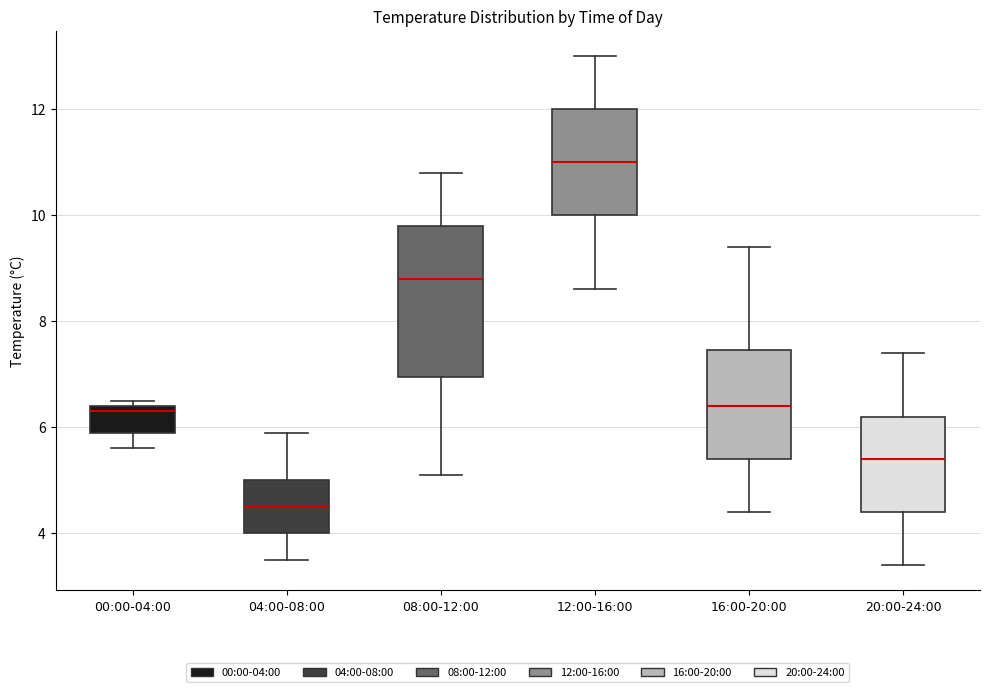

Where is the upper edge of the box for 08:00-12:00 on the y-axis? The values are not printed on the chart, so give them approximately, as read against the axis.

9.8